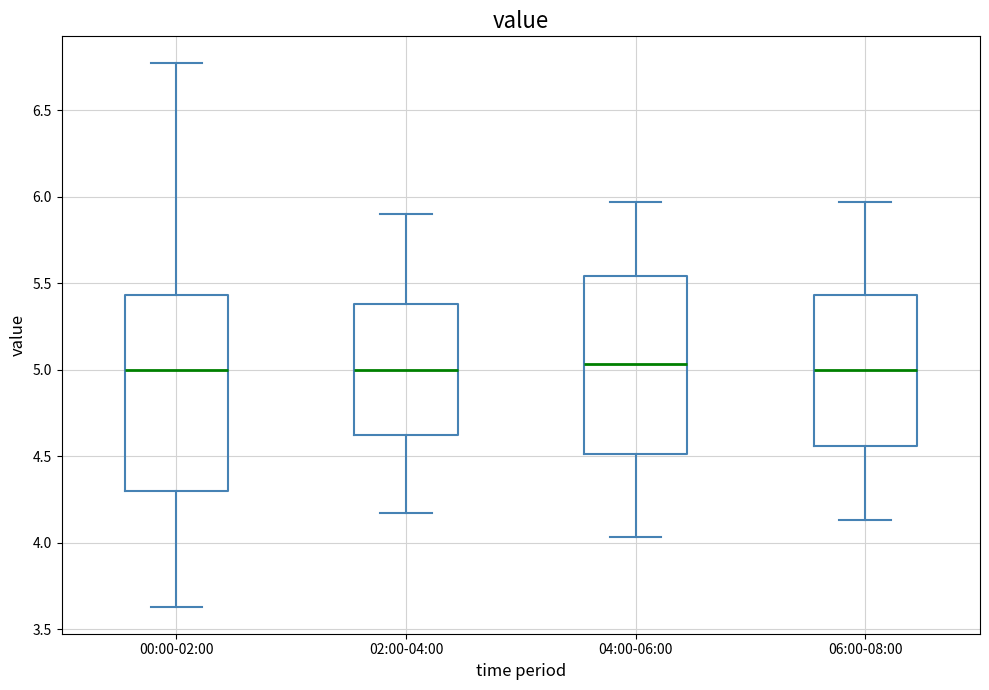

Reading left to right, read every box against the y-axis: the position of its median line, the range the box covers, and the ends of its whiskers. The values are not printed on the chart, so give them approximately, as read against the axis.

00:00-02:00: median 5.00, box 4.30 to 5.45, whiskers 3.65 to 6.75
02:00-04:00: median 5.00, box 4.60 to 5.40, whiskers 4.15 to 5.90
04:00-06:00: median 5.05, box 4.50 to 5.55, whiskers 4.05 to 5.95
06:00-08:00: median 5.00, box 4.55 to 5.45, whiskers 4.15 to 5.95